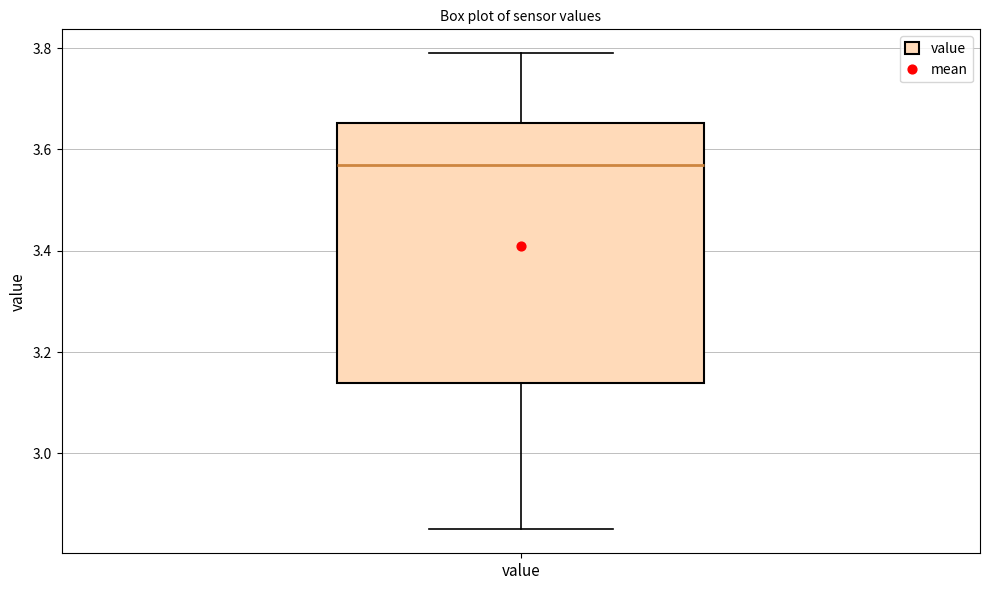

Where does the lower whisker of the box for value end on the y-axis? The values are not printed on the chart, so give them approximately, as read against the axis.

2.86